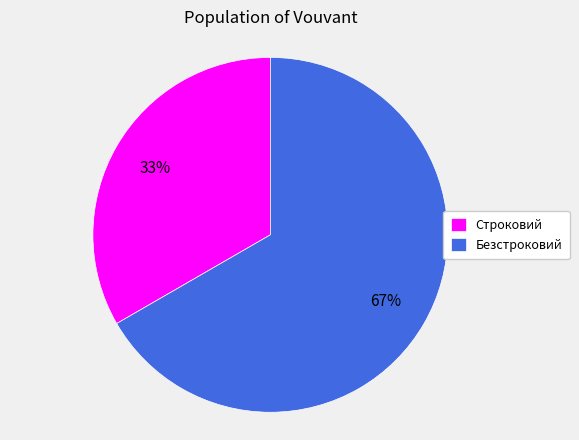

To the nearest percent, what portion does Строковий represent?

33%